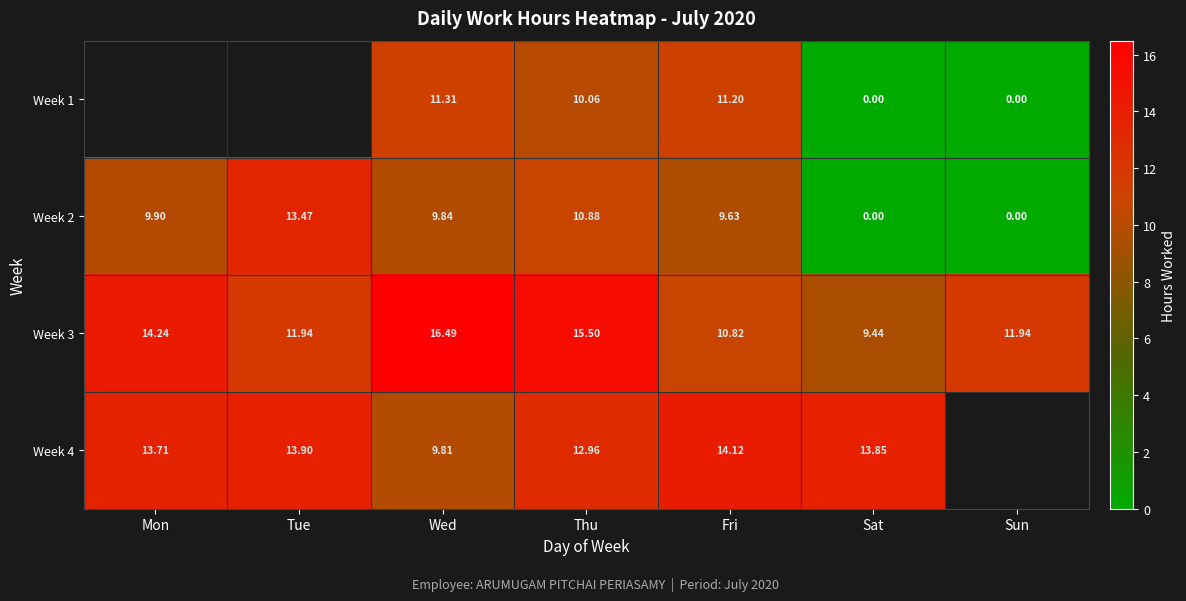

At which label does Week 3 first exceed 11?

Mon